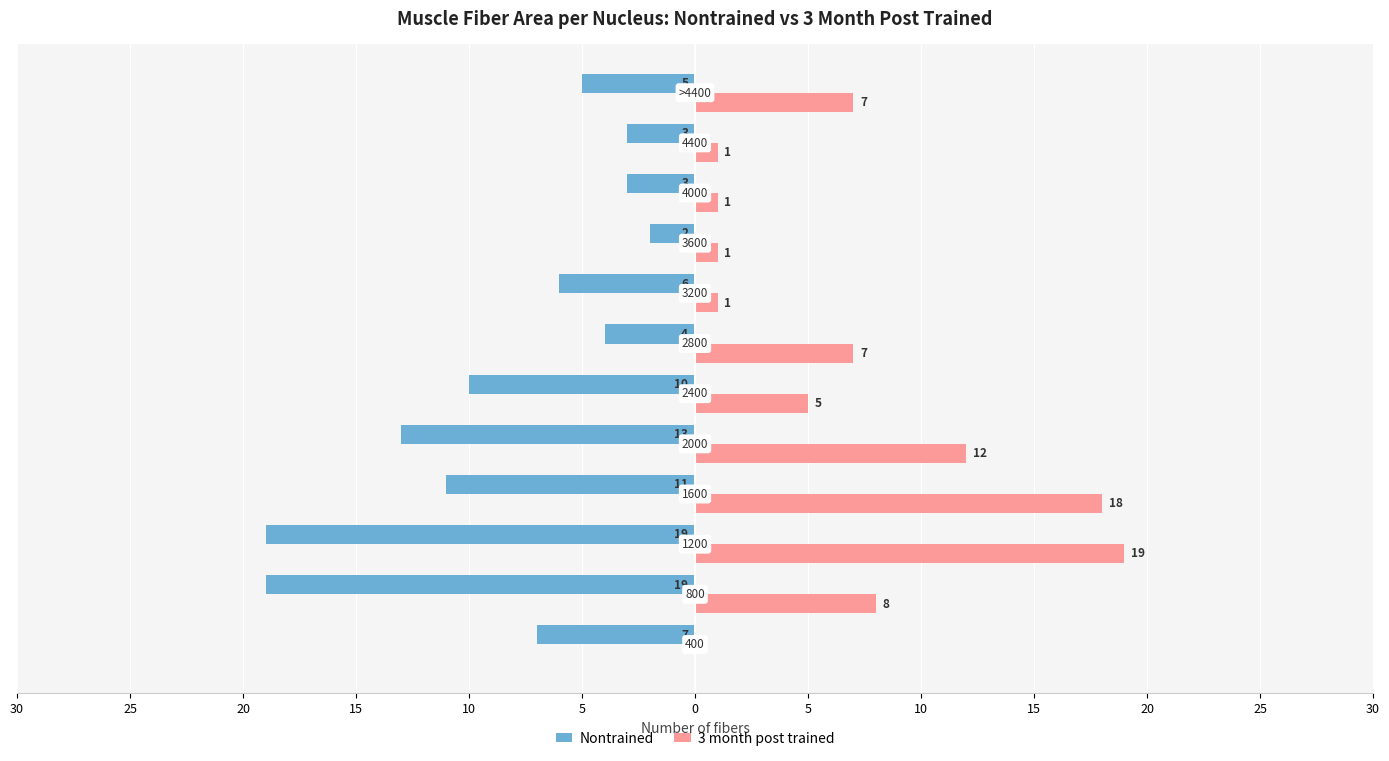

What are all the series names shown in the legend?

Nontrained, 3 month post trained